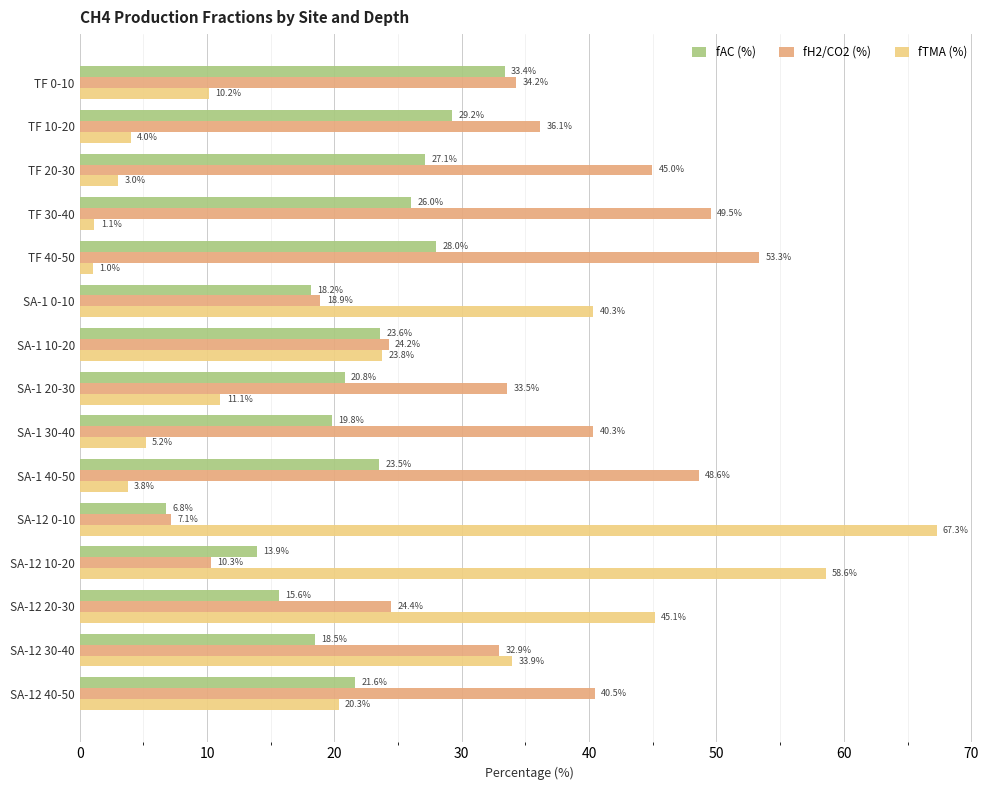

Which series has the largest range (max minus min)?

fTMA (%)